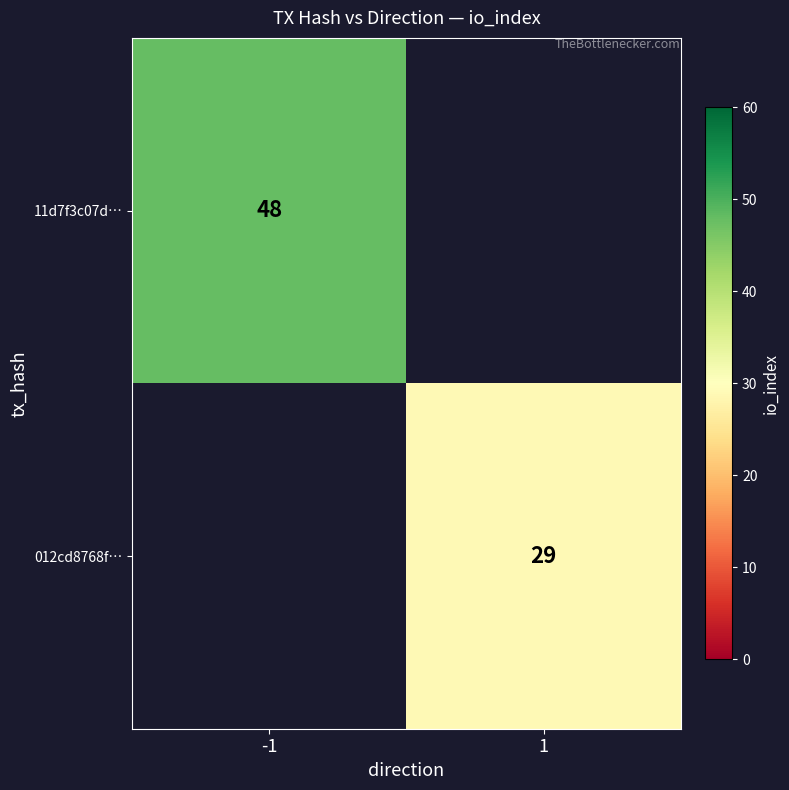

True or false: 11d7f3c07d… has a value of 81 at -1.

False